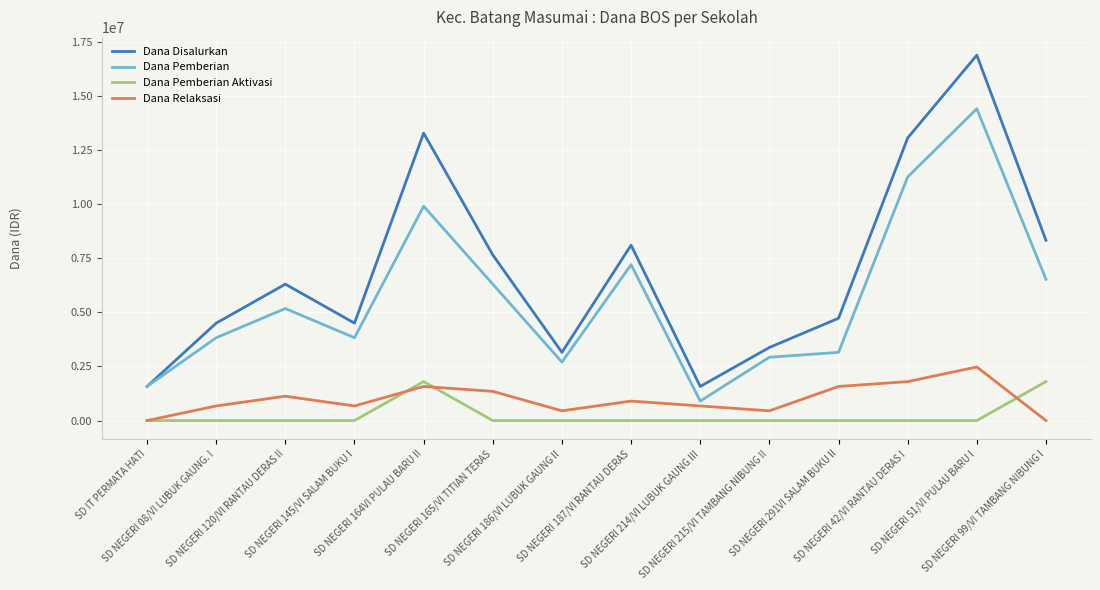

Rank the series at SD NEGERI 187/VI RANTAU DERAS from lowest to highest value.

Dana Pemberian Aktivasi, Dana Relaksasi, Dana Pemberian, Dana Disalurkan